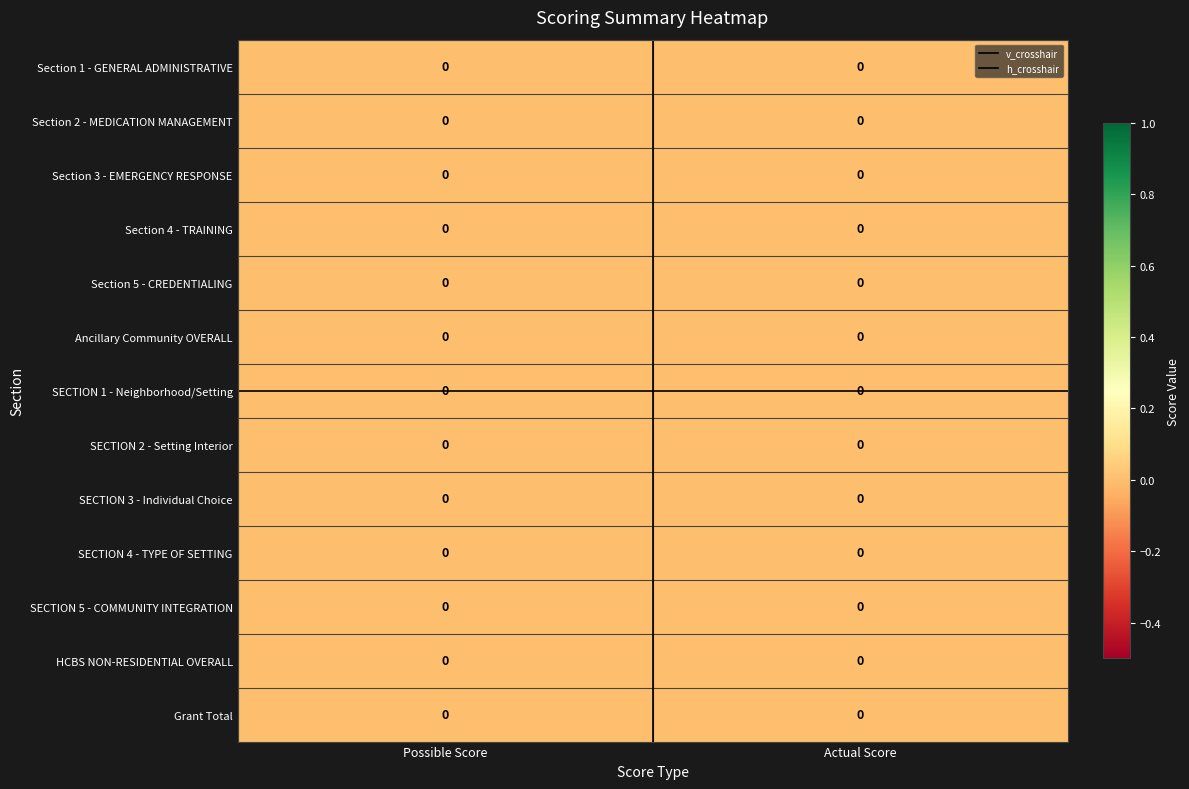

What is the sum of all v_crosshair values?

1